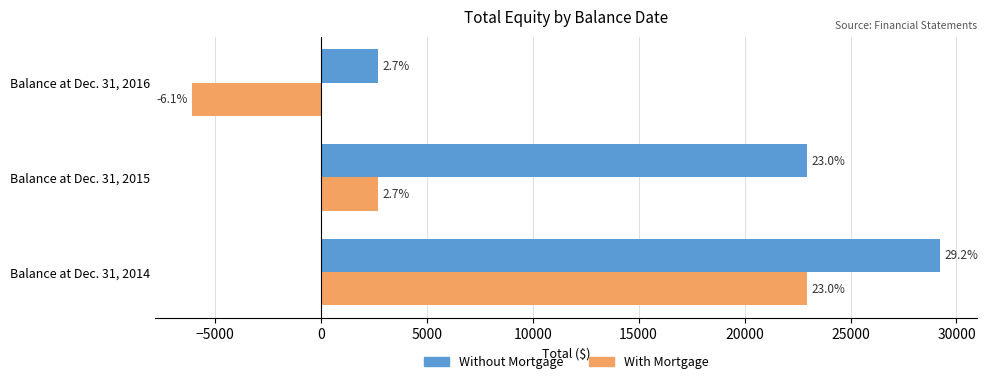

What are all the series names shown in the legend?

Without Mortgage, With Mortgage